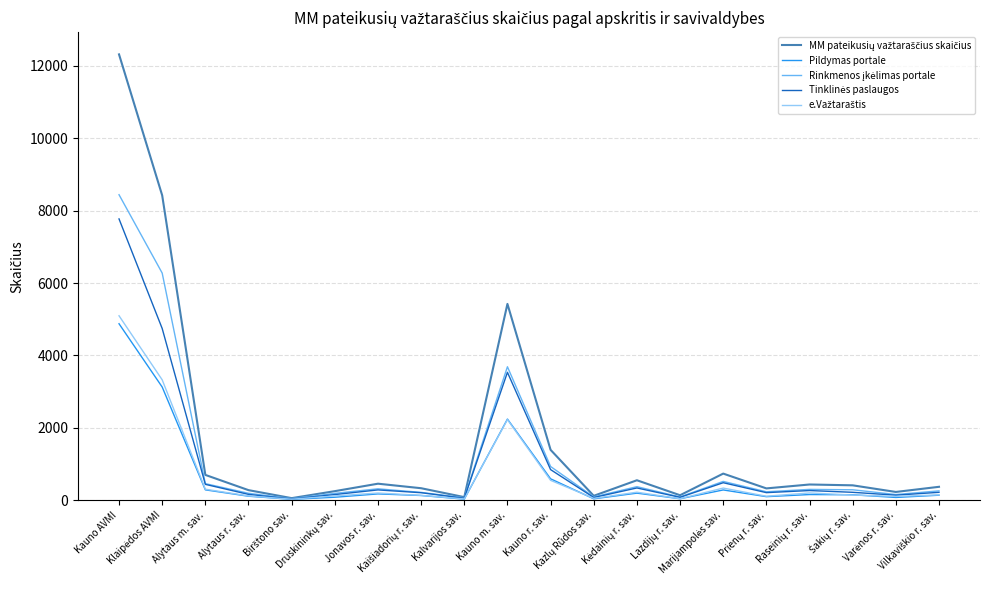

What is the greatest value displayed?

12319